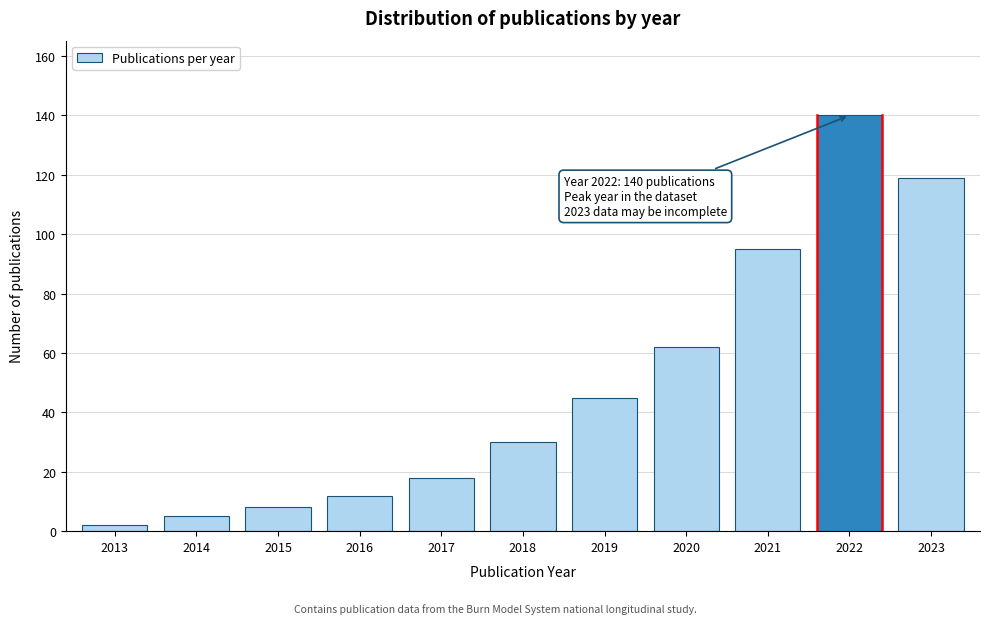

Reading right to left, transcribe all the data shown in this chart.

119	140	95	62	45	30	18	12	8	5	2